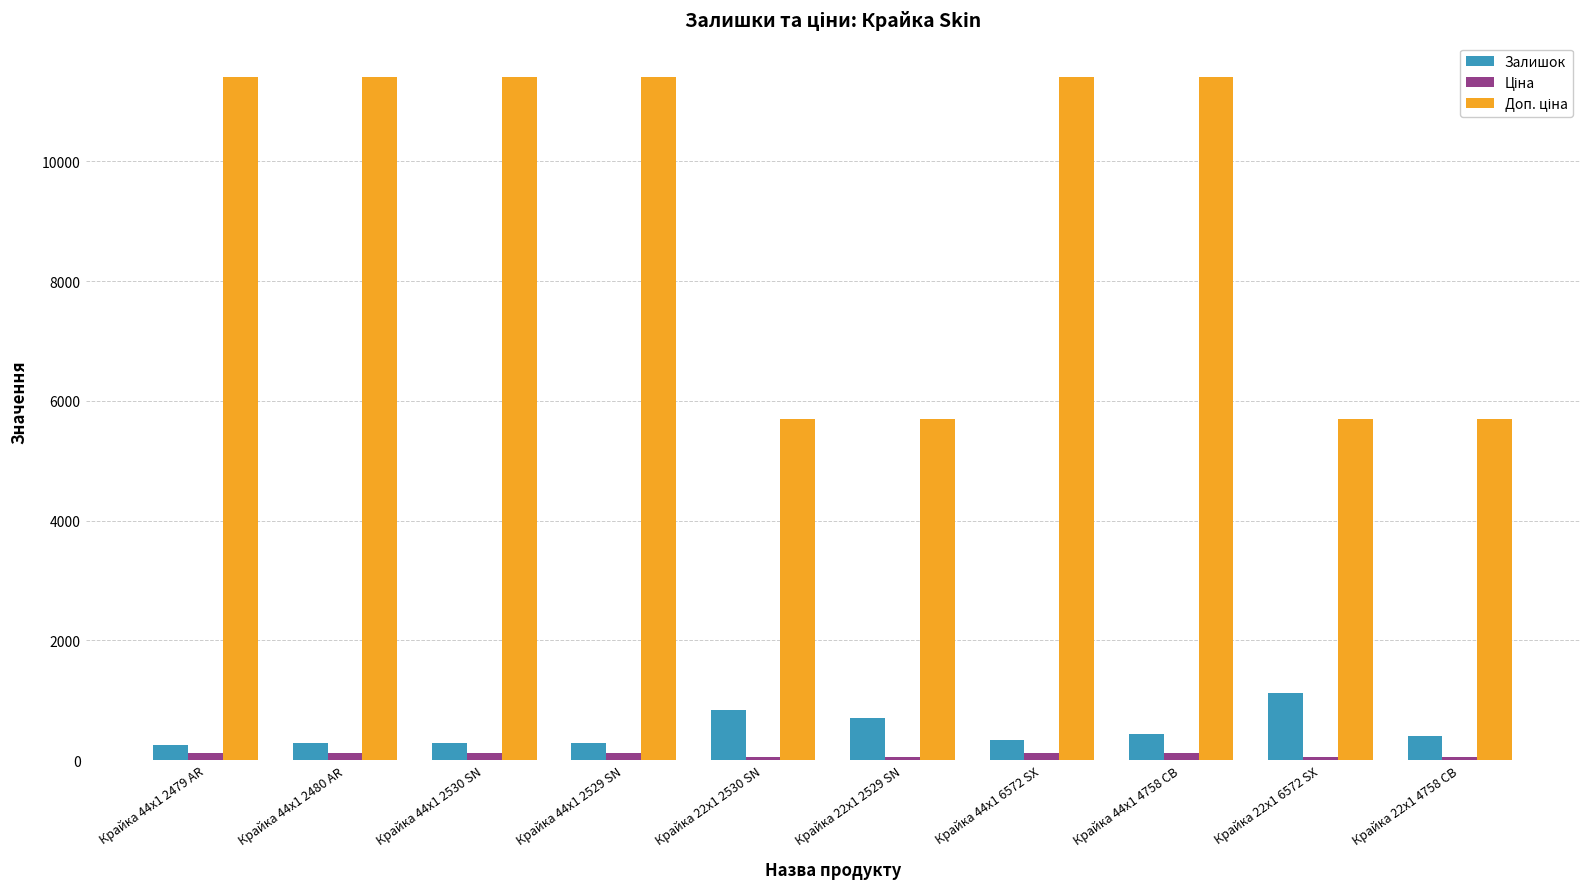

How many data points in Залишок are less than 400?

5